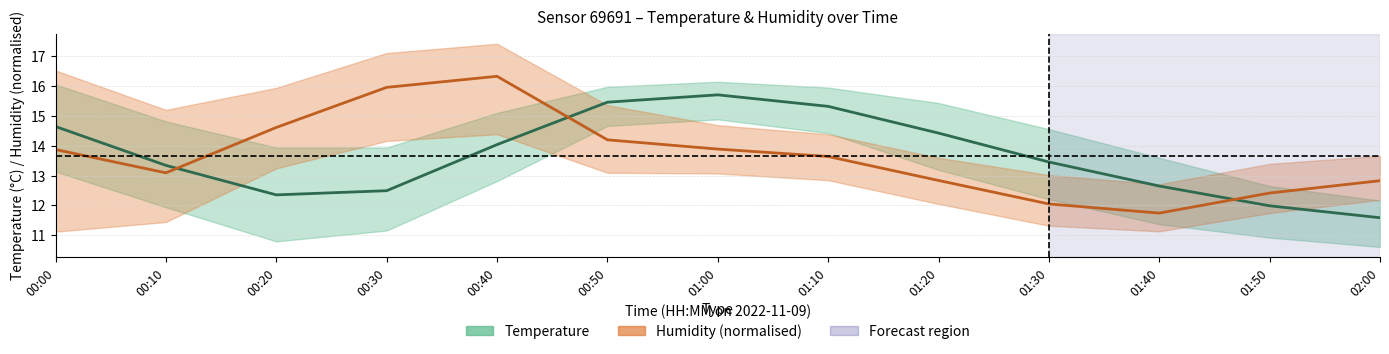

What is the minimum value for Humidity (center, normalised)?

11.7